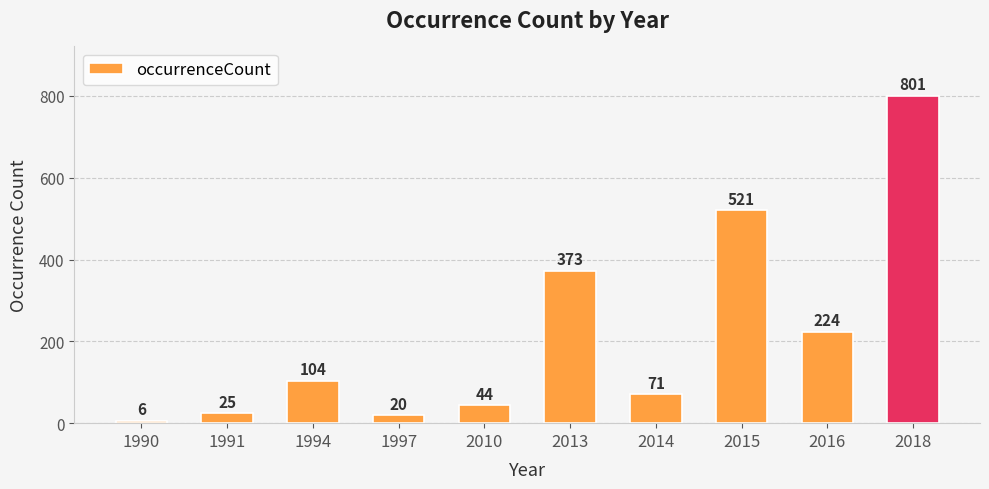

List the labels in order of value, largest first.

2018, 2015, 2013, 2016, 1994, 2014, 2010, 1991, 1997, 1990